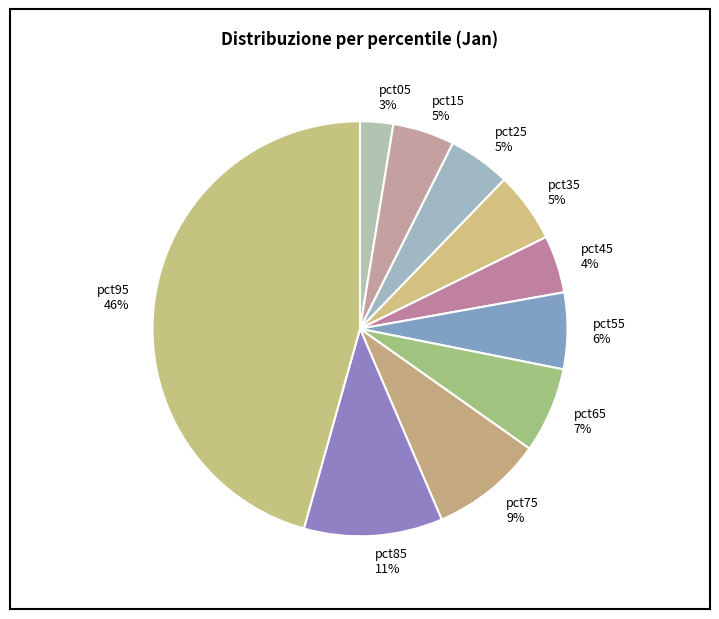

Count the number of slices in the pie.

10